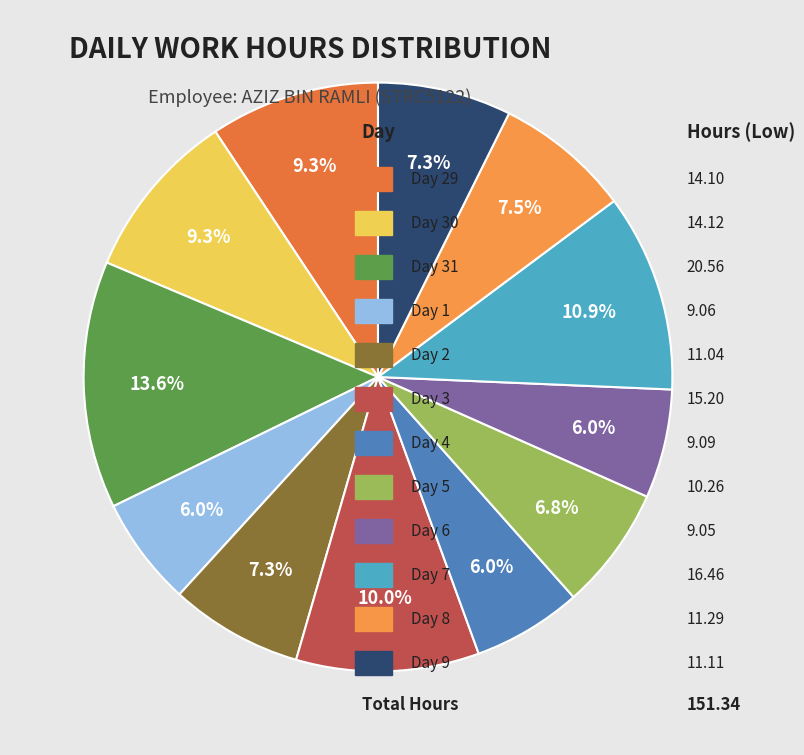

How many segments does this pie chart have?

12